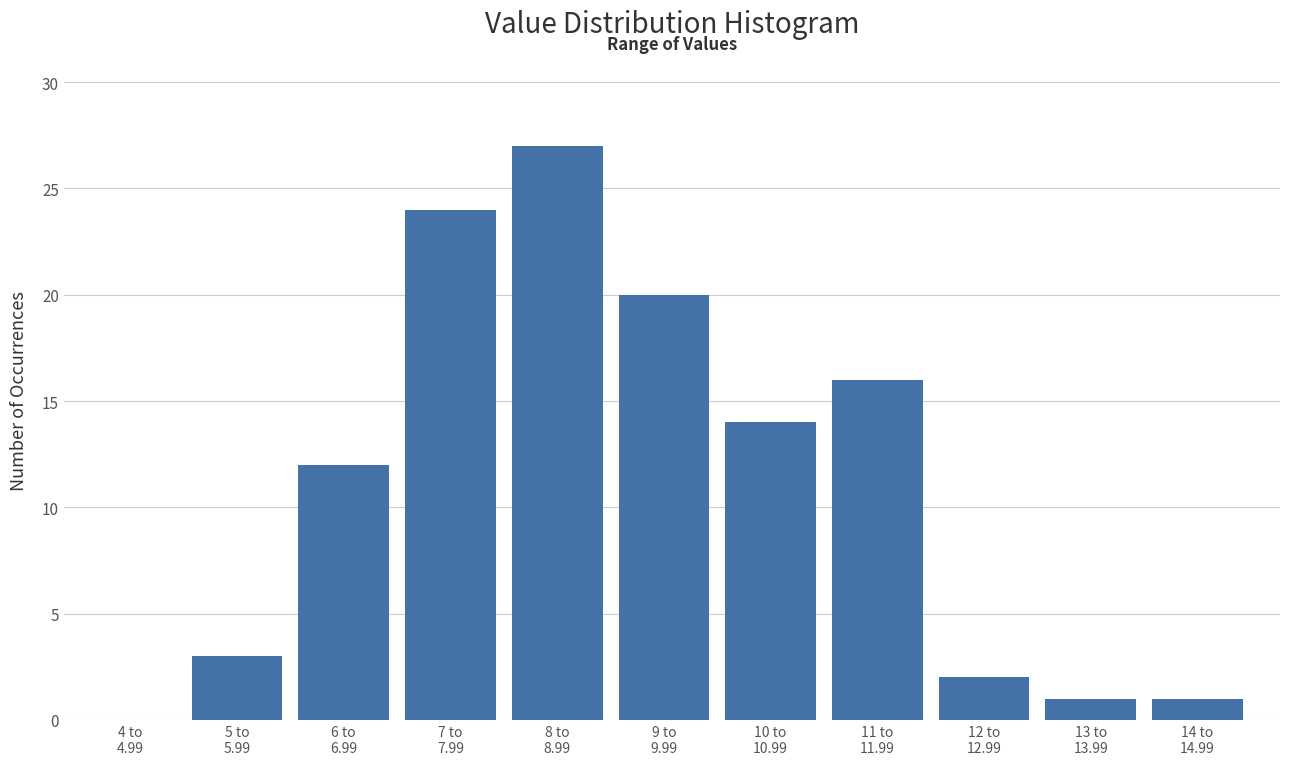

What is the sum of all values?

120